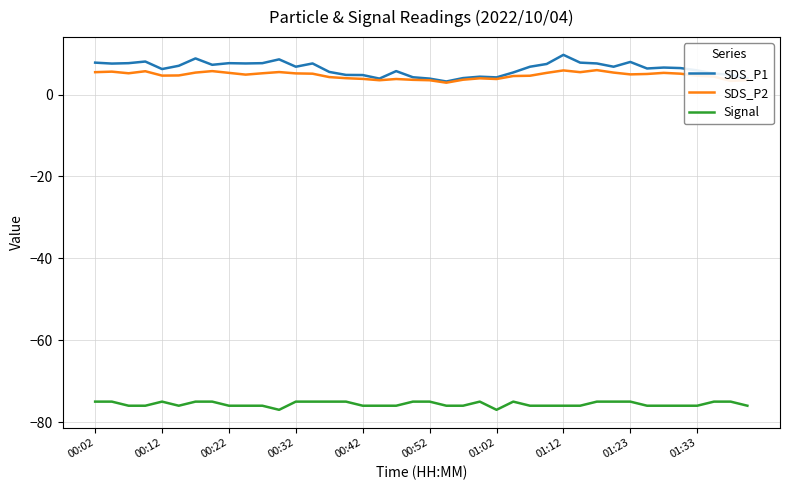

Which series has the widest spread of values?

SDS_P1